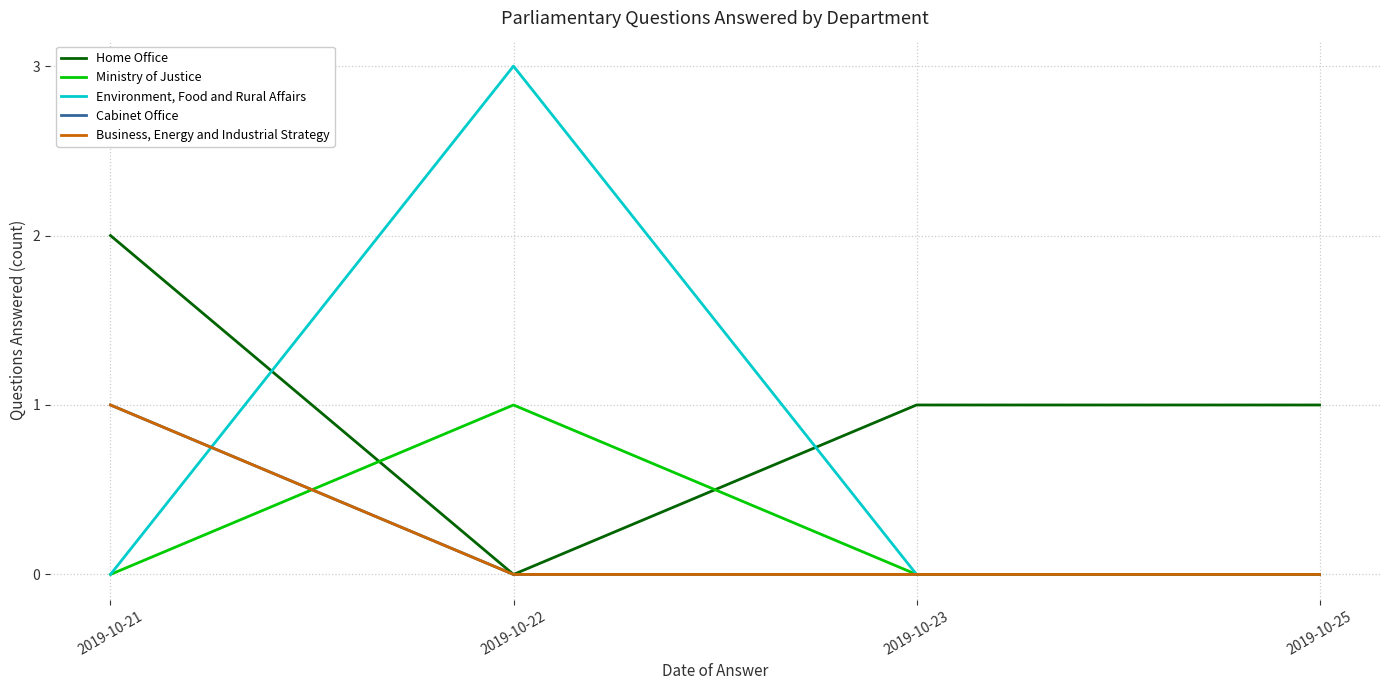

Is this an area chart (filled region under the line)?

No